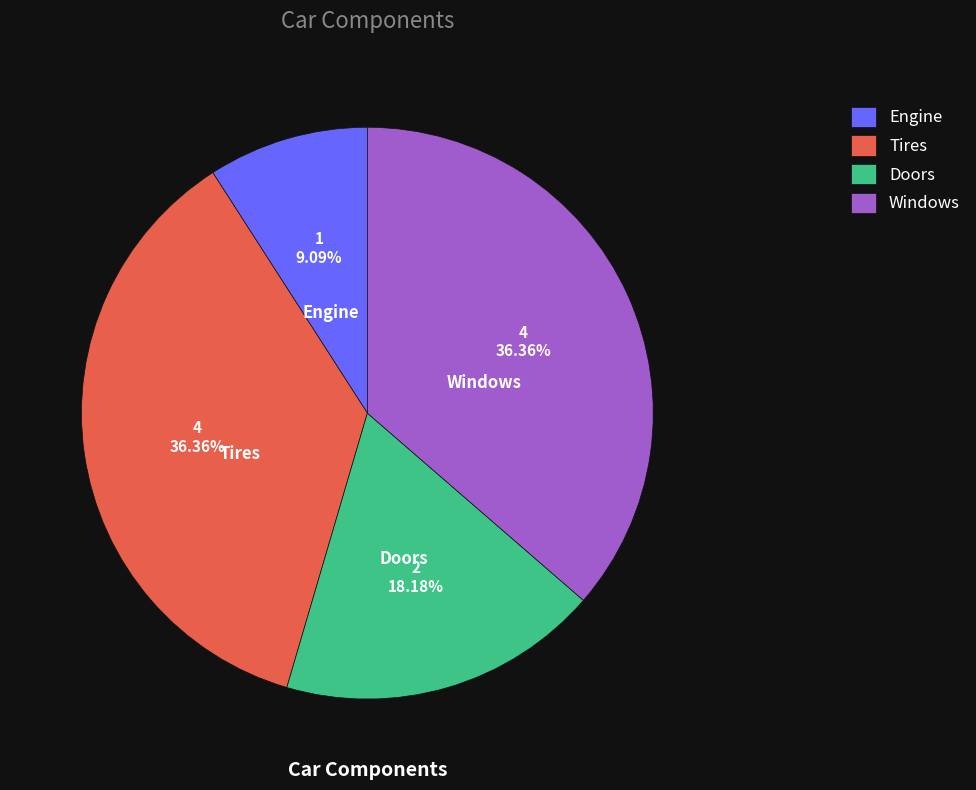

Approximately how many times larger is the value at Windows compared to Doors?

2.0